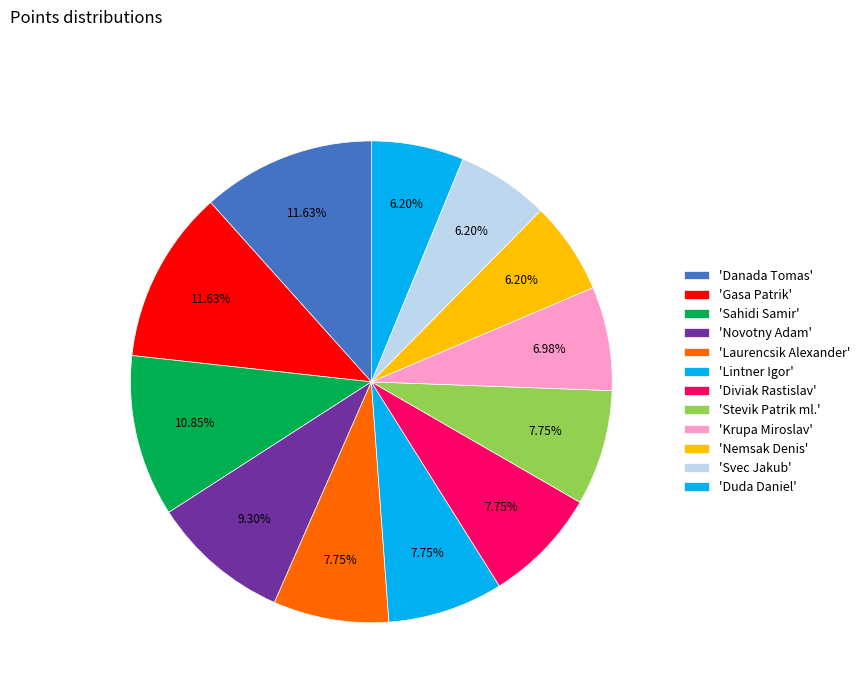

Is there a majority slice in this chart?

No